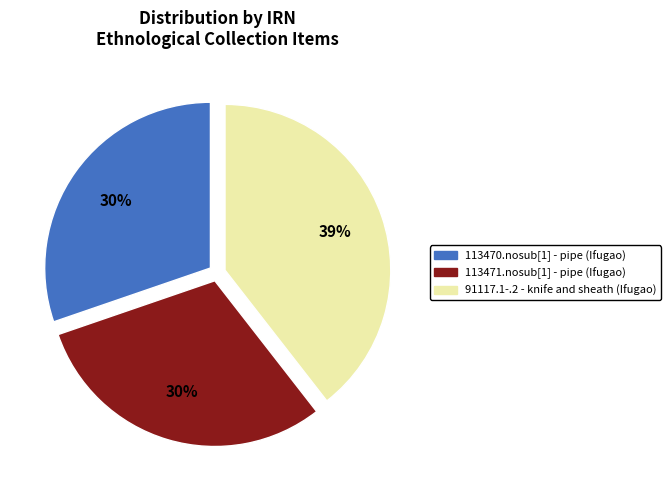

Do 91117.1-.2 - knife and sheath (Ifugao) and 113470.nosub[1] - pipe (Ifugao) together represent more than half of the pie?

Yes